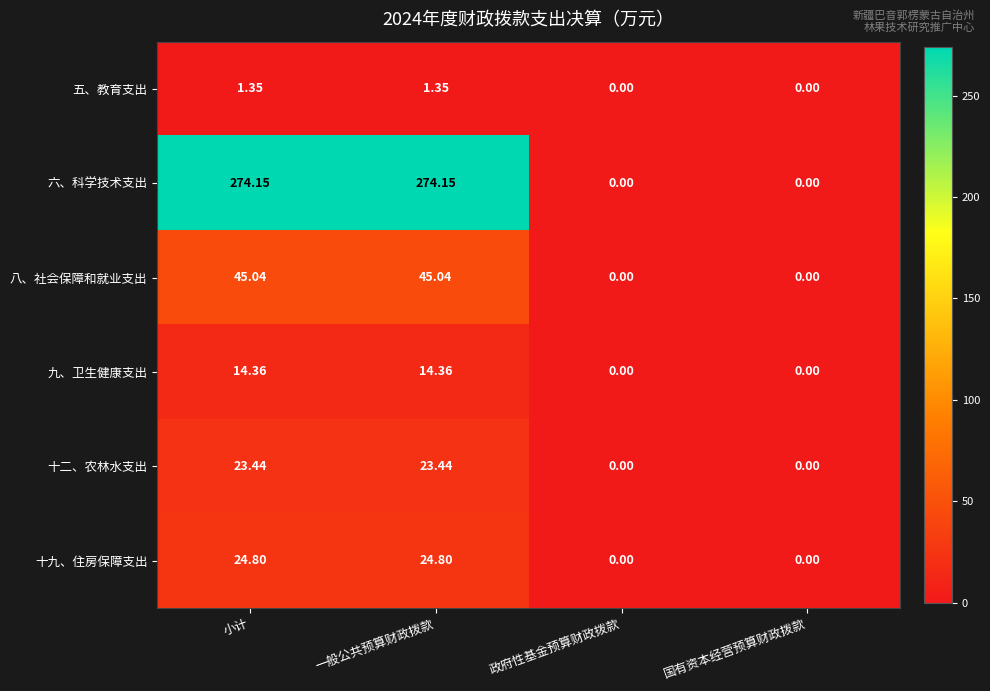

How many data points in 六、科学技术支出 are less than 274?

2